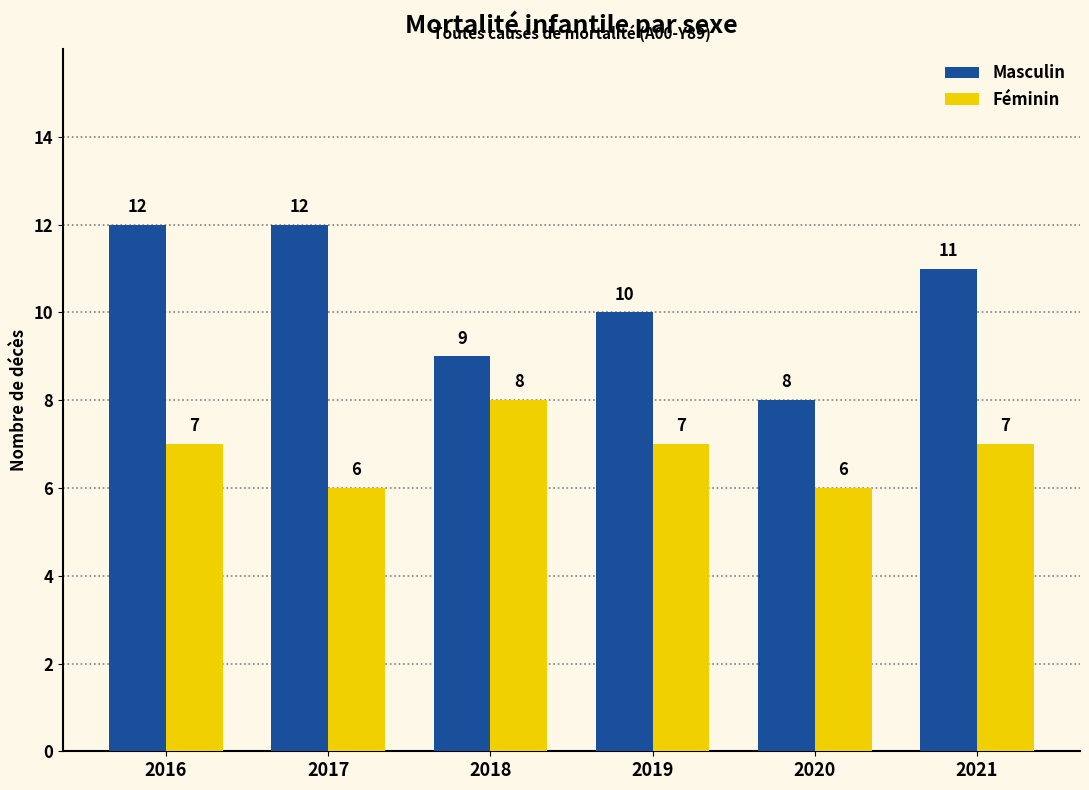

Count the Masculin values in the range 9 to 12.

5